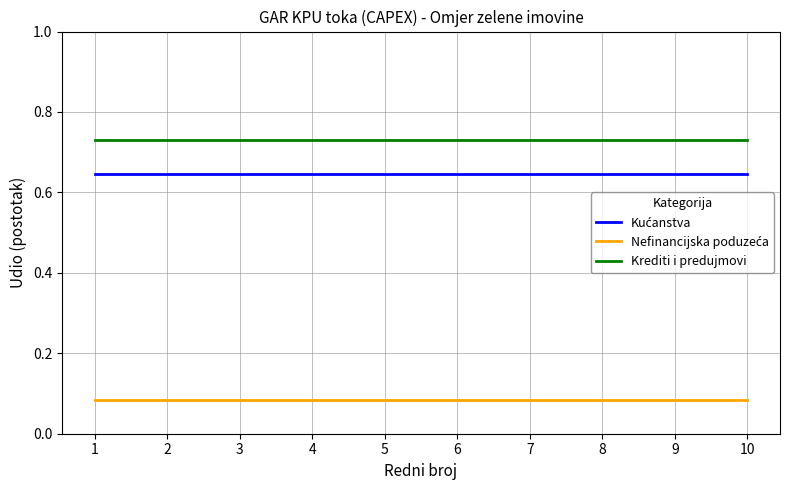

What is the total value across all series at 5?

1.5